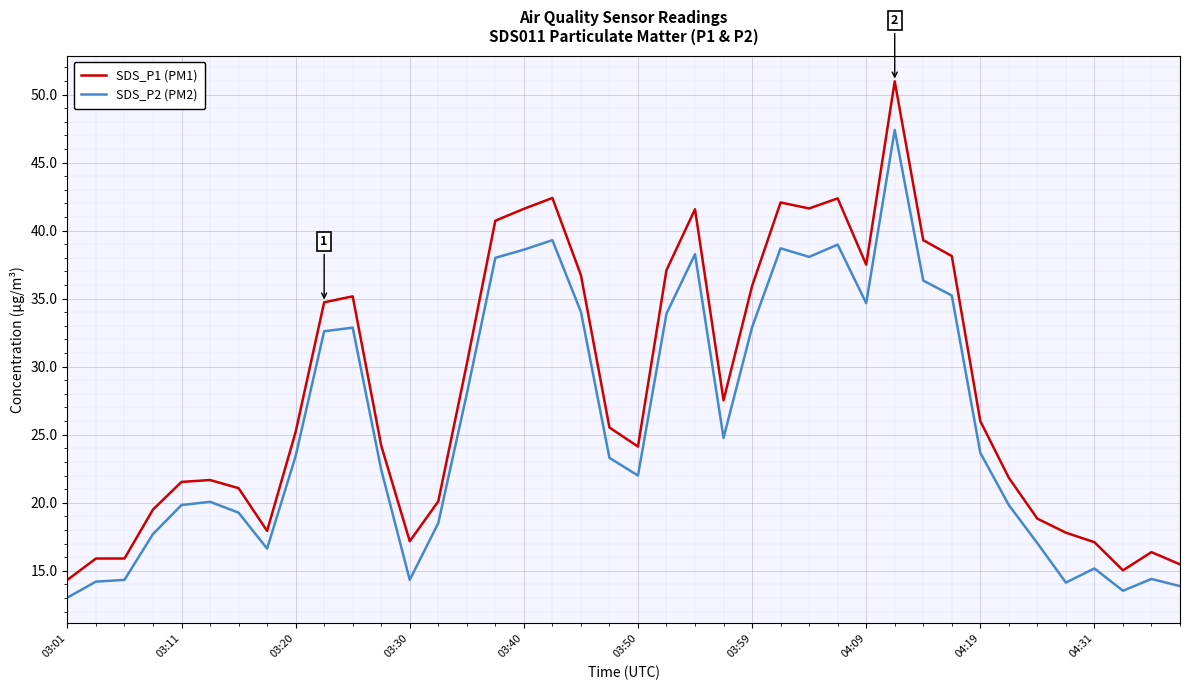

List the series in order of their overall mean, highest first.

SDS_P1 (PM1), SDS_P2 (PM2)